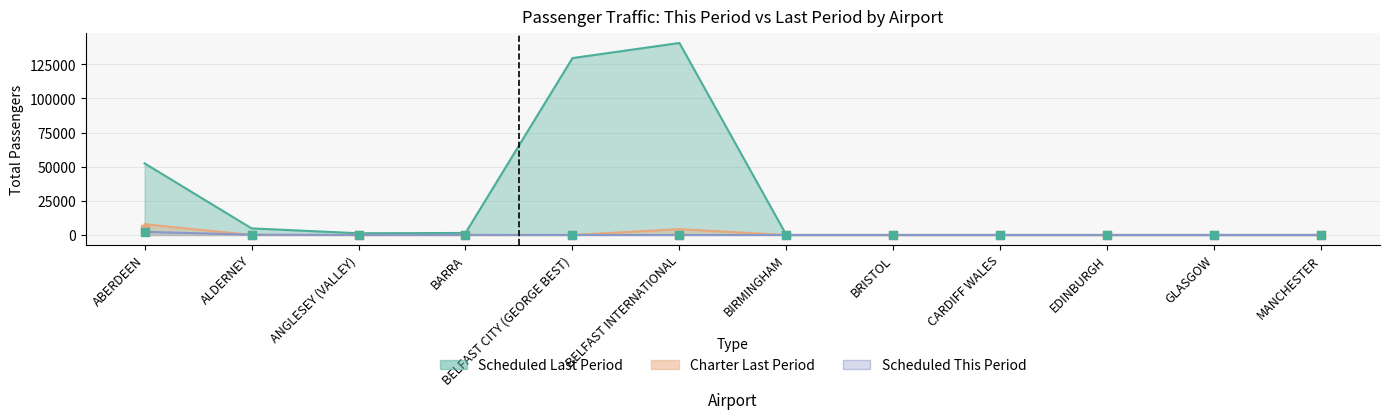

Which series contains the lowest Y value?

total_pax_this_period